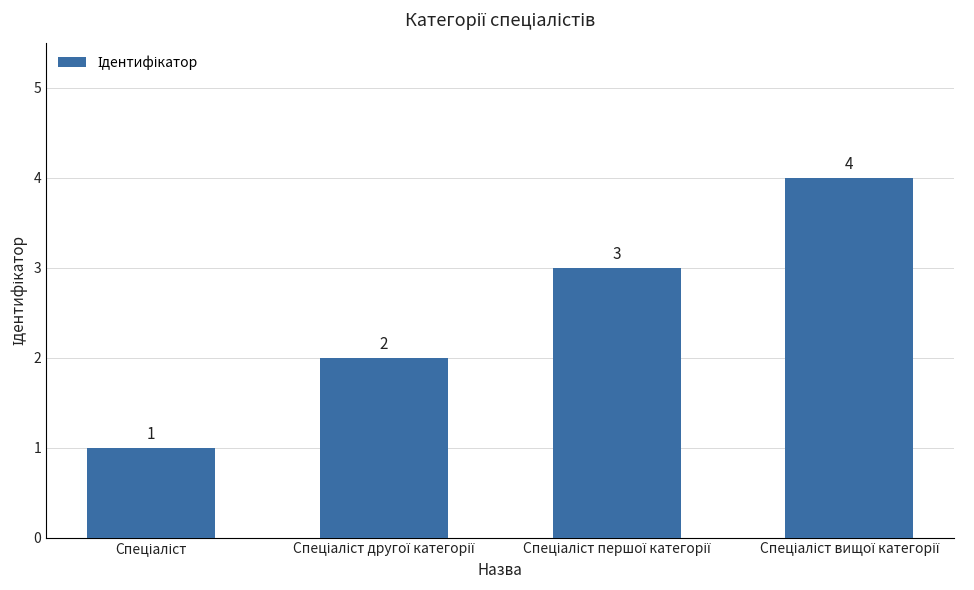

What is the greatest value displayed?

4